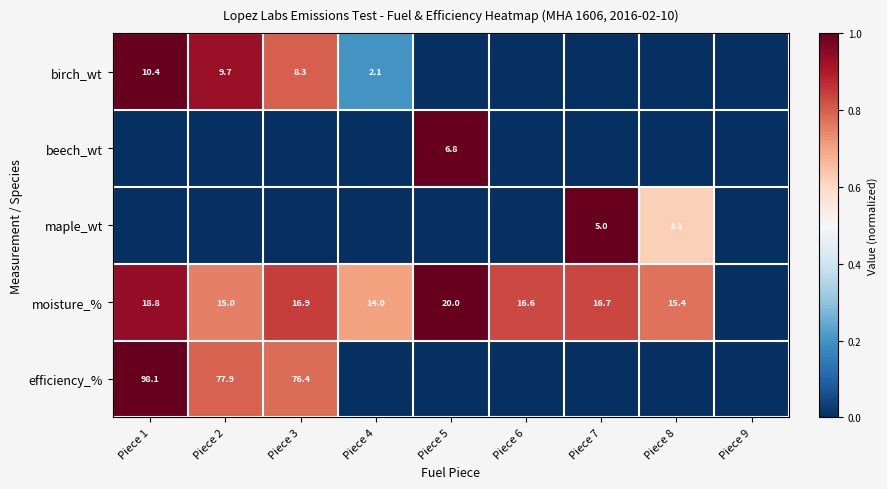

The value of birch_wt at Piece 1 is 14.5. True or false?

False